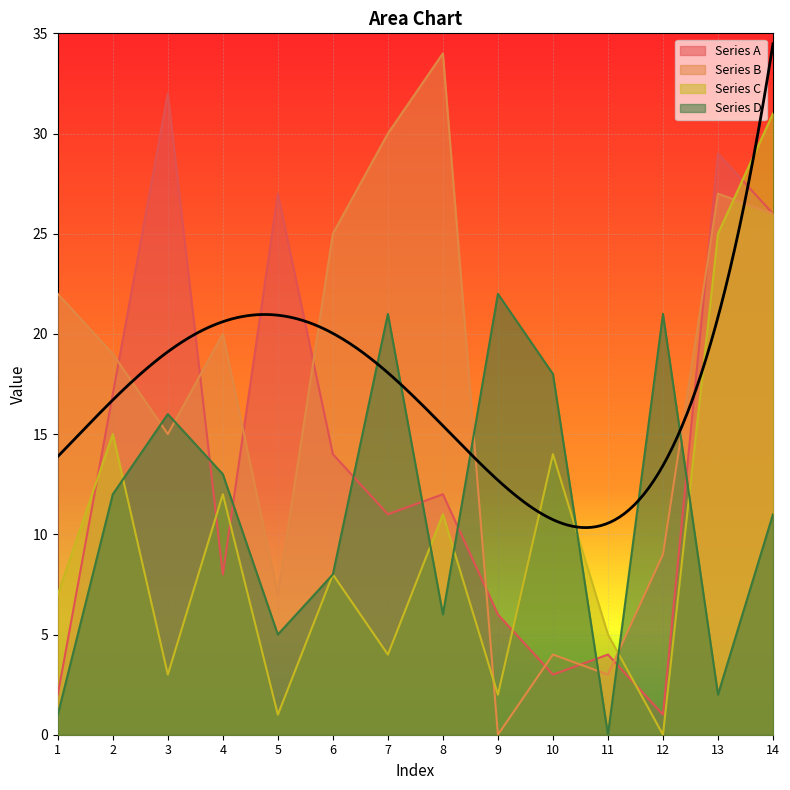

Reading left to right, extract all data points from this chart.

Series A: 2	17	32	8	27	14	11	12	6	3	4	1	29	26
Series B: 22	19	15	20	7	25	30	34	0	4	3	9	27	26
Series C: 7	15	3	12	1	8	4	11	2	14	5	0	25	31
Series D: 1	12	16	13	5	8	21	6	22	18	0	21	2	11